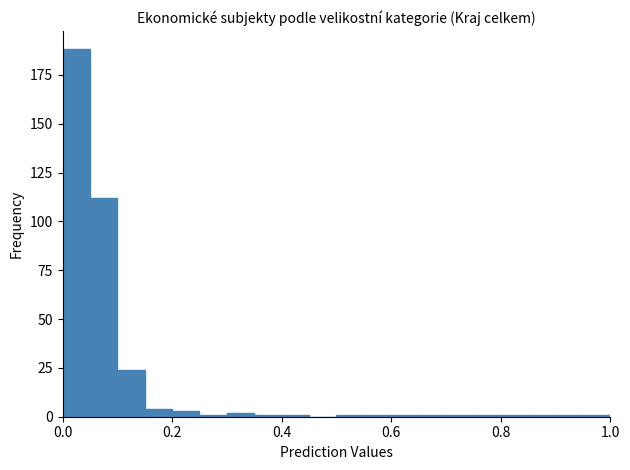

Around what value on the x-axis is the tallest bar? Give the approximate position of its centre, as read against the axis.

0.02